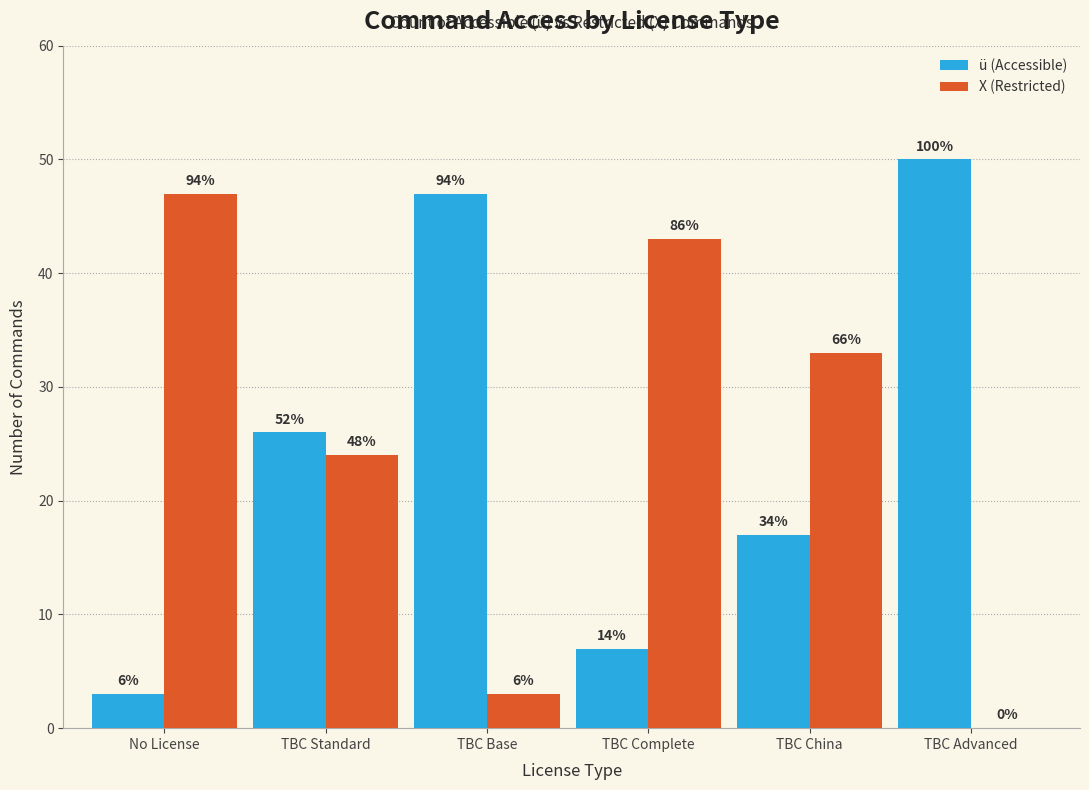

What are all the series names shown in the legend?

ü (Accessible), X (Restricted)